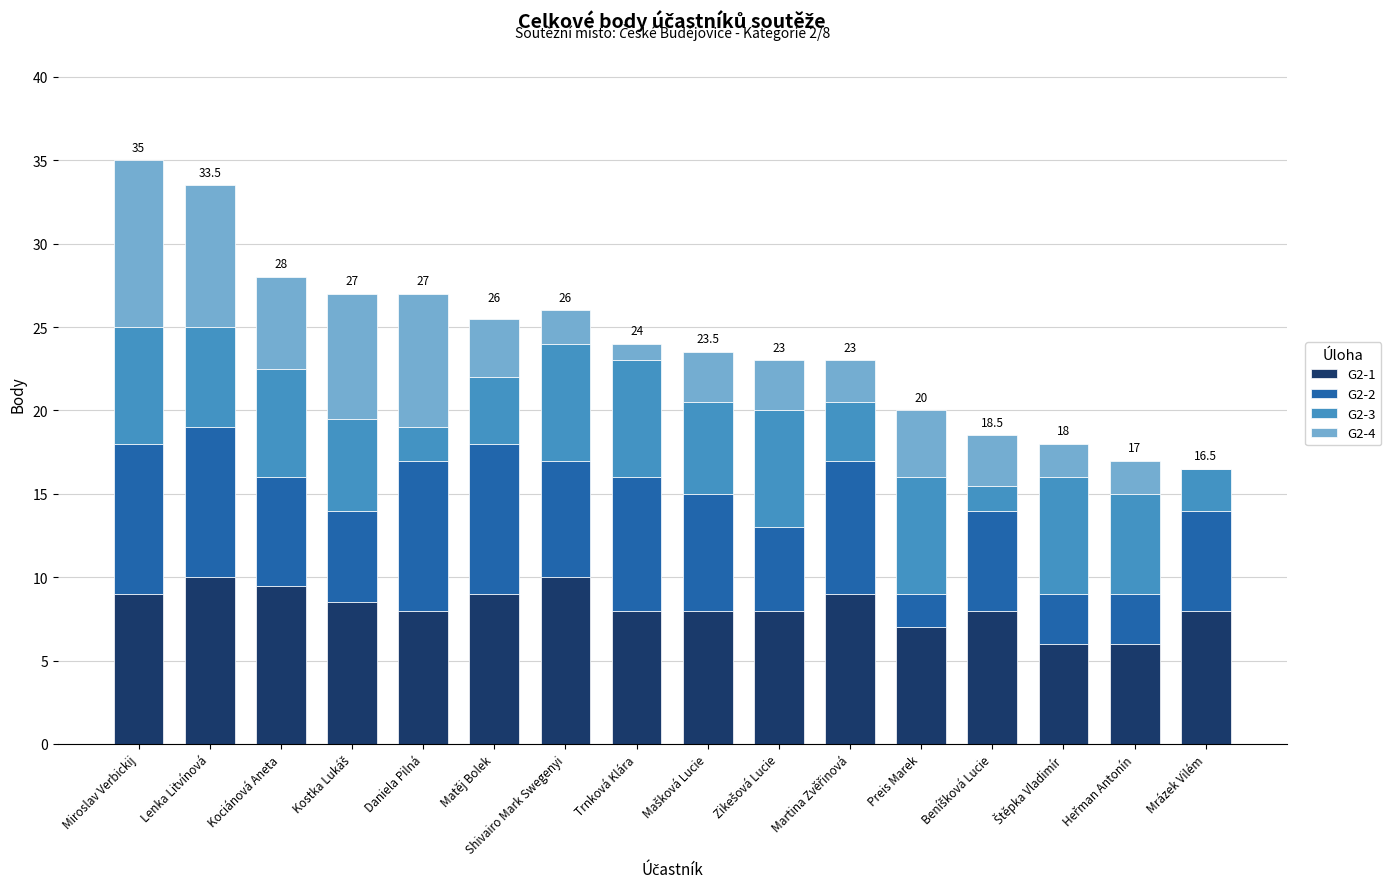

The value of G2-1 at Kociánová Aneta is 9.5. True or false?

True